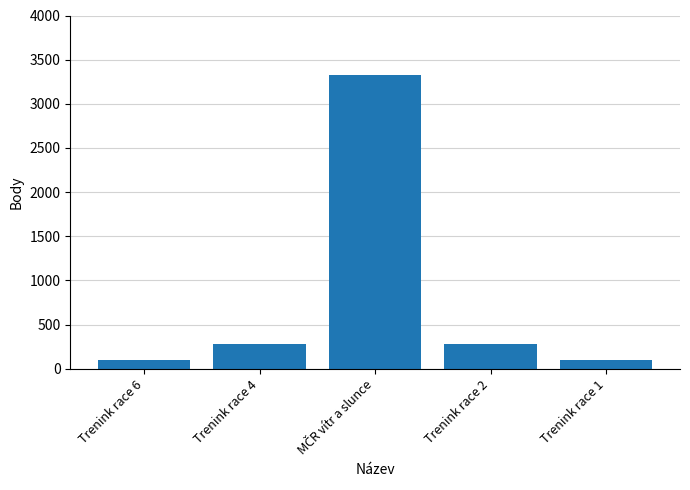

The chart shows a value of 277 at Trenink race 4. True or false?

True